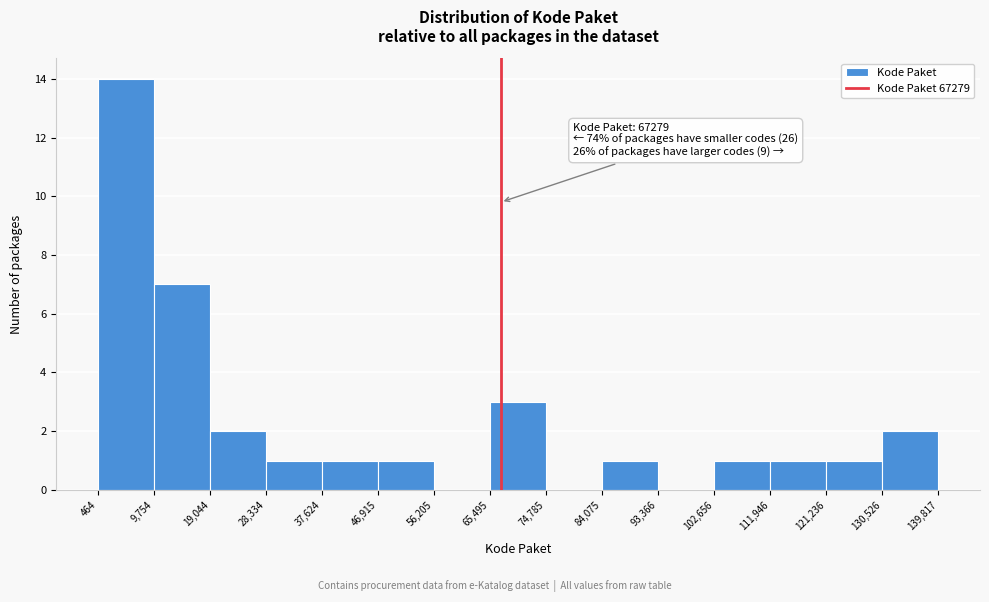

Over which range of the x-axis is the bar tallest?

464 to 9,754